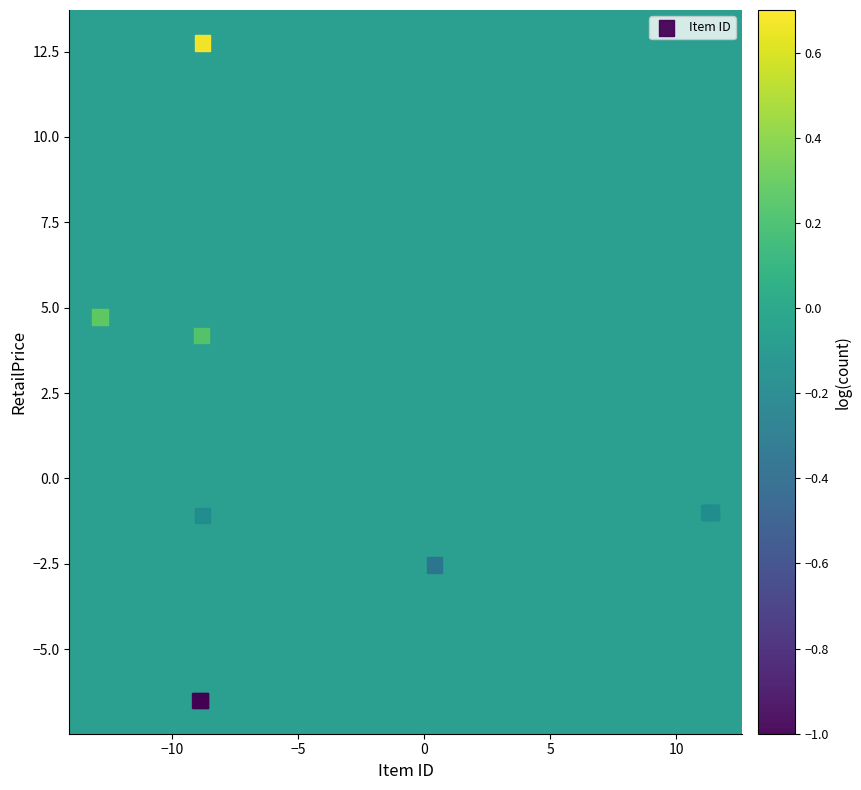

What Y value in the scatter plot is closest to 3?

4.2